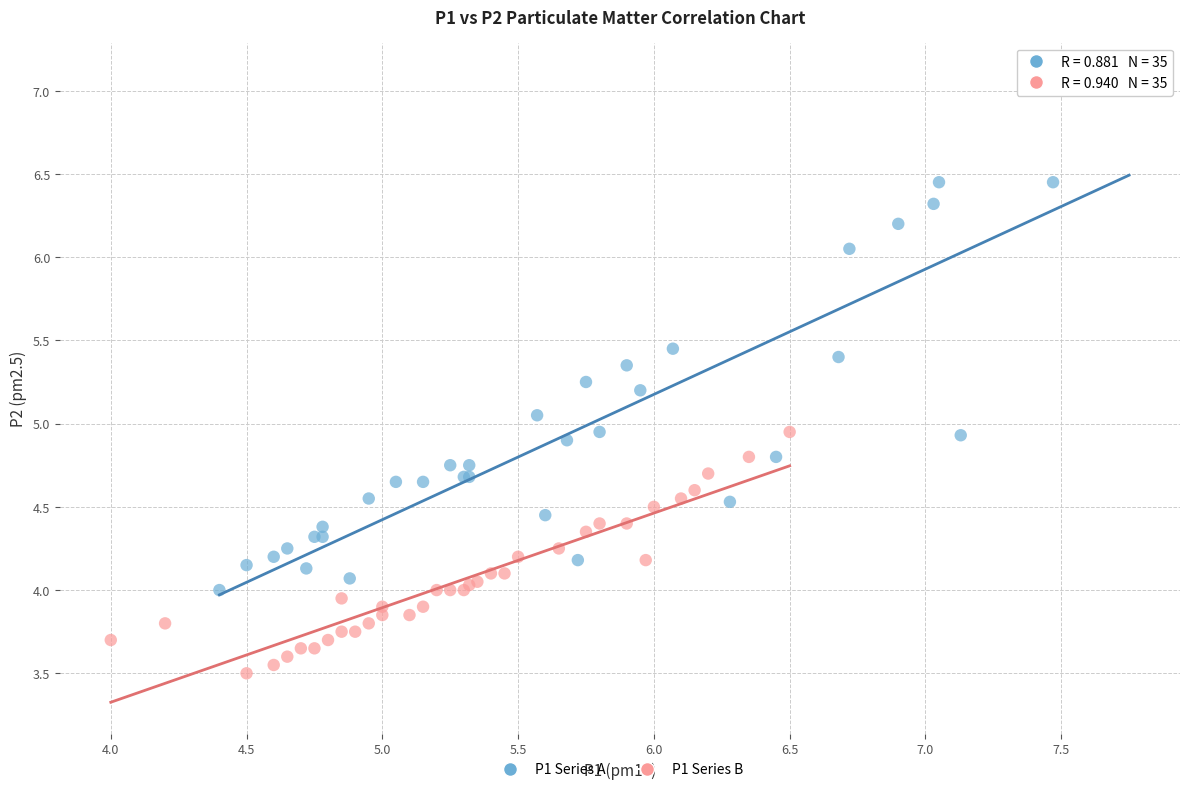

Which series reaches the minimum Y coordinate?

P1 Series B